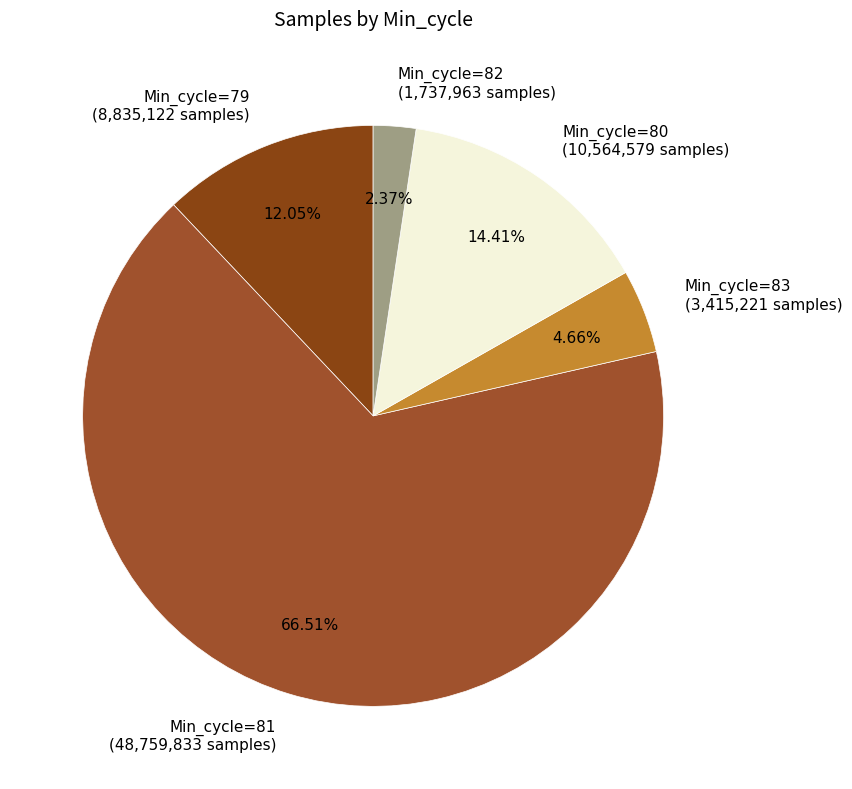

Which slice represents more than half of the pie?

Min_cycle=81 (48,759,833 samples)